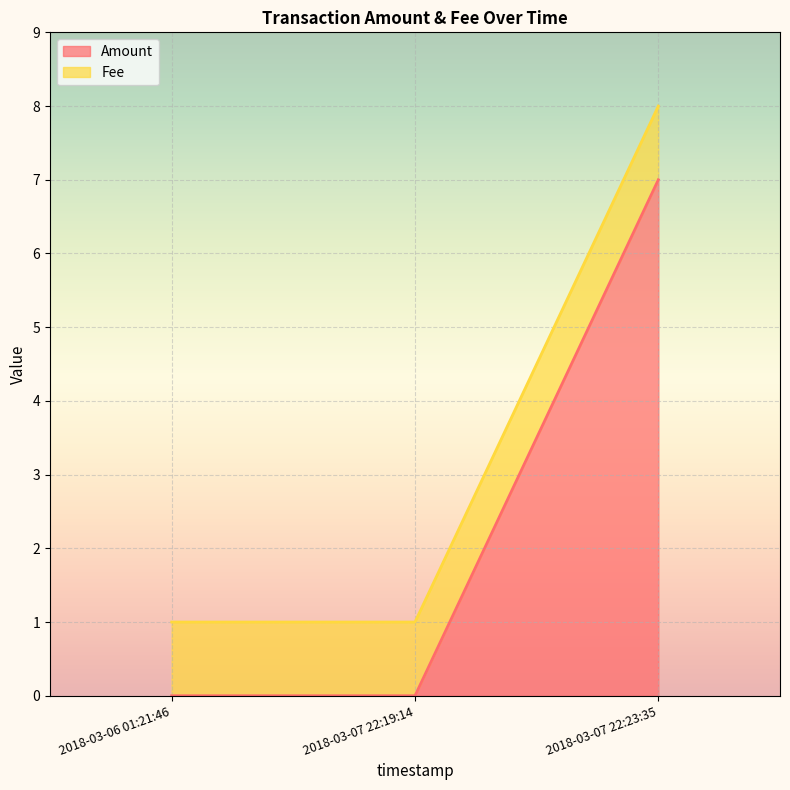

What is the value of the 3rd point from the left?

7